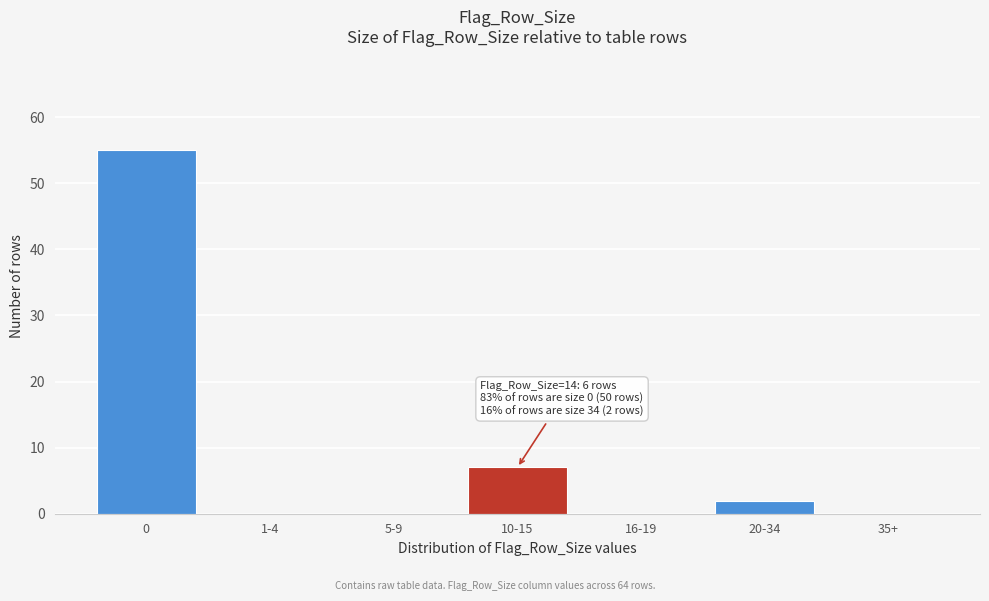

Reading left to right, transcribe all the data shown in this chart.

0=55	1-4=0	5-9=0	10-15=7	16-19=0	20-34=2	35+=0